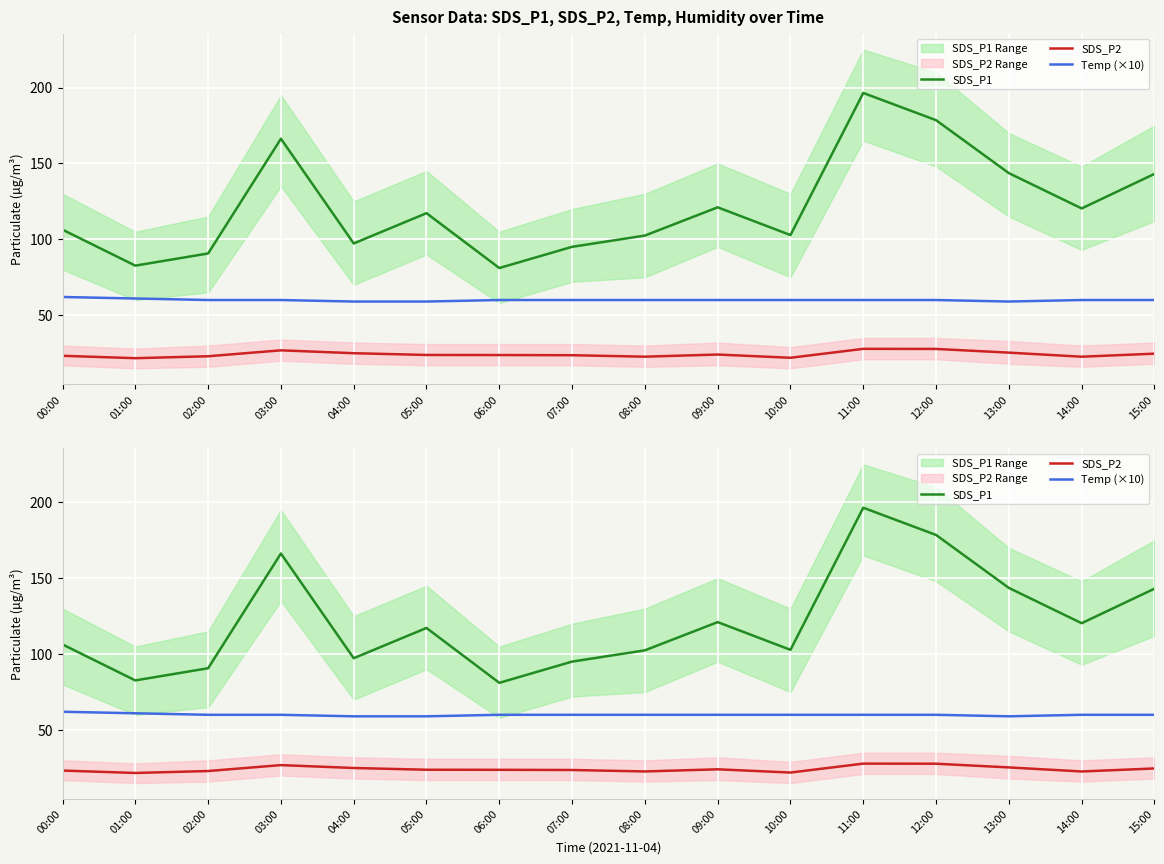

In SDS_P2, how many points are lower than both neighbors (excluding endpoints)?

4